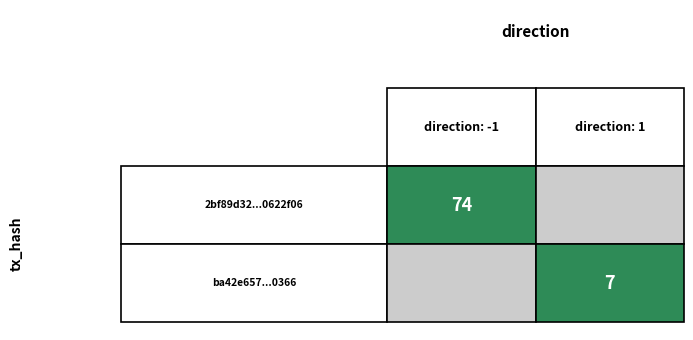

List the series in order of their peak value, highest first.

2bf89d32effd6e2e30fc50c291add7600622f06, ba42e657690ea90923b59f58ed41659d4f30366